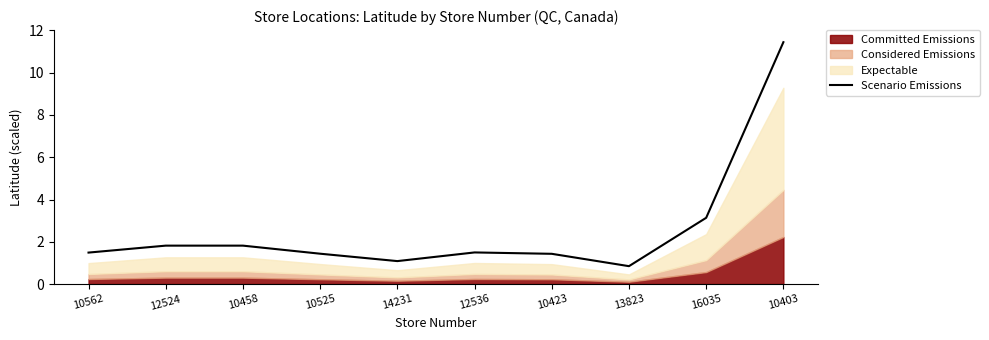

How many values are below 1?

1